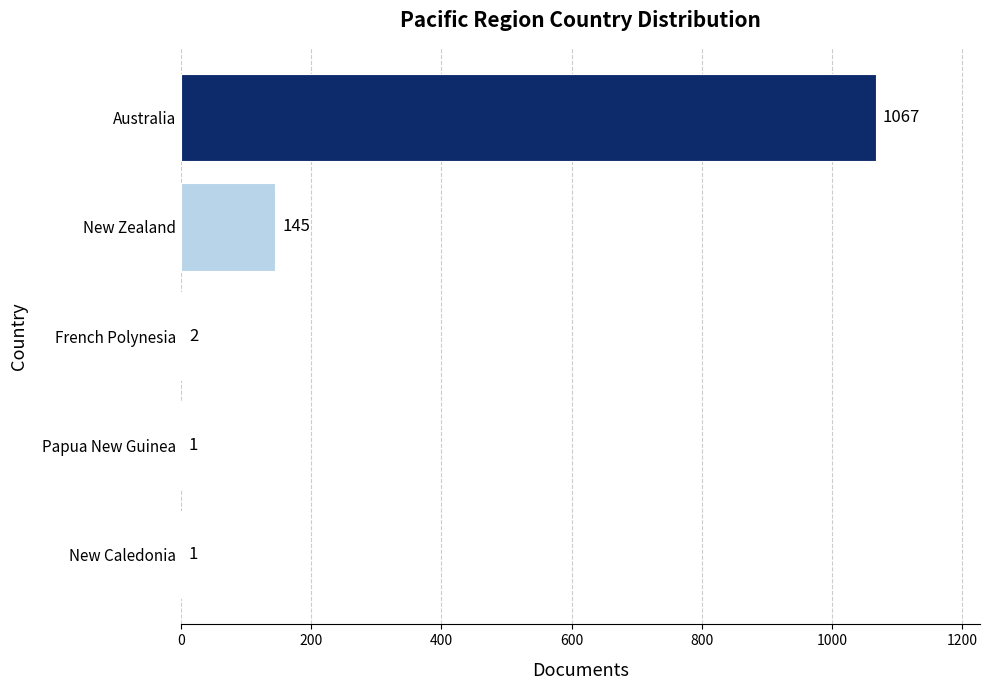

Approximately how many times larger is the value at Papua New Guinea compared to French Polynesia?

0.5